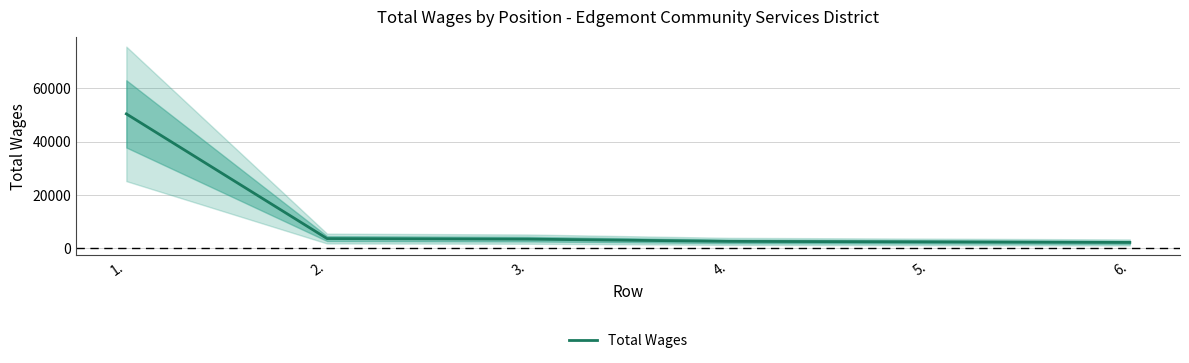

At which category does the chart reach its peak across all series?

1.